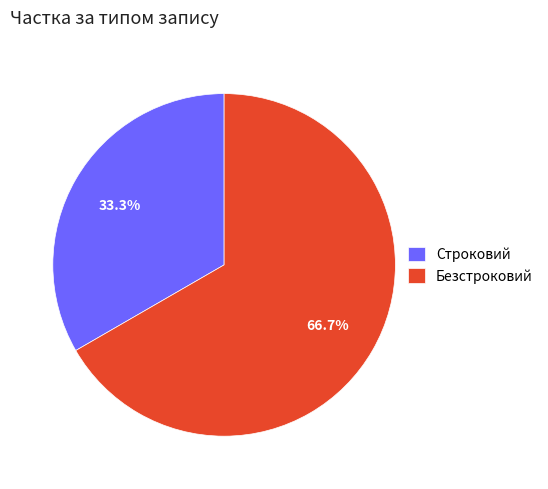

What is the total percentage of Строковий and Безстроковий?

100.0%